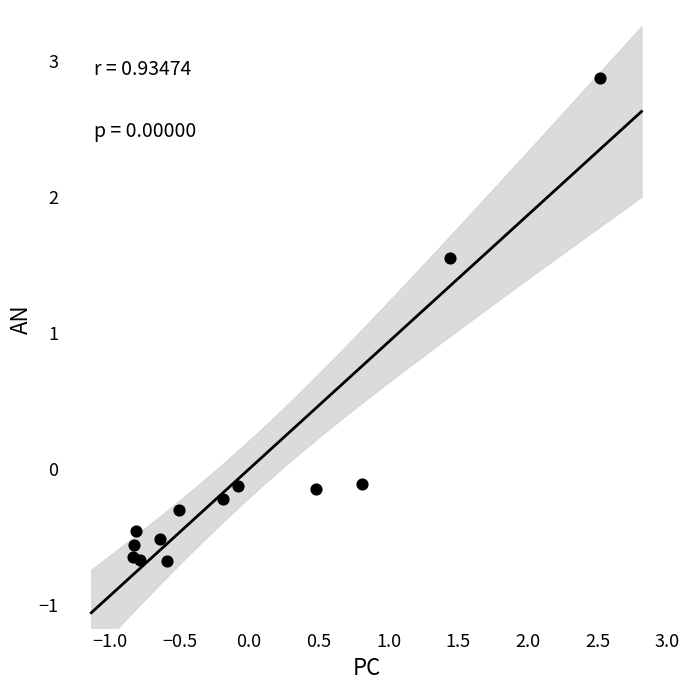

What is the range of Y values (max minus min)?

3.6